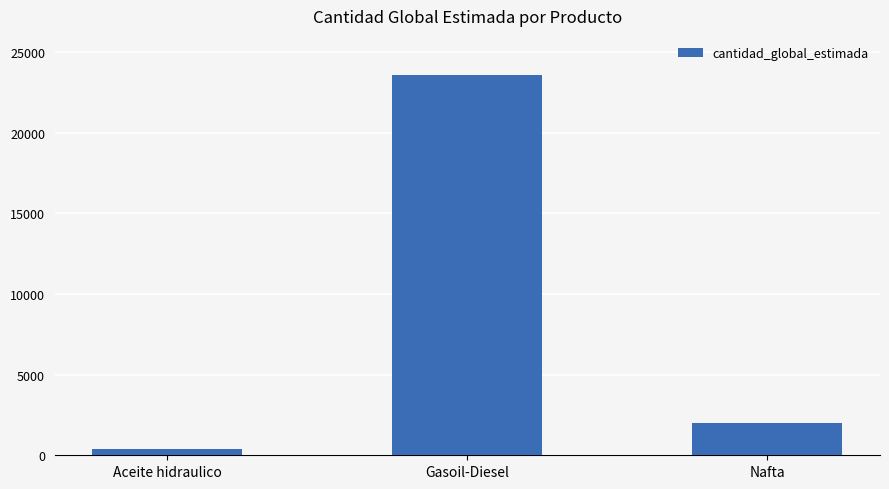

What is the sum of all values?

25985